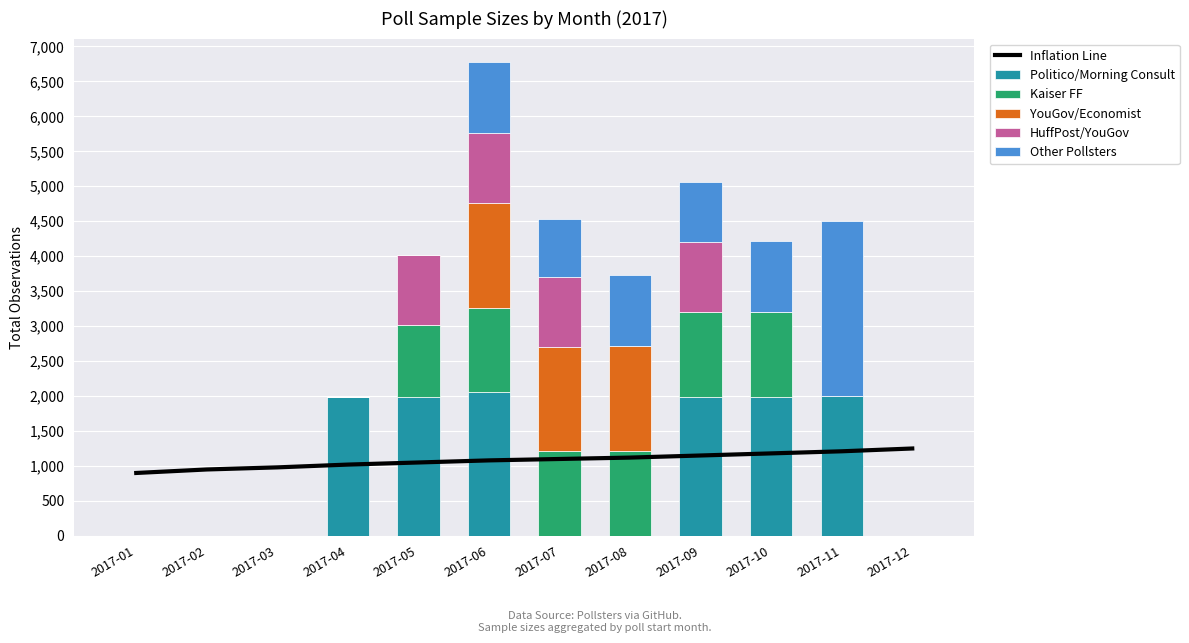

Which series has the largest range (max minus min)?

Other Pollsters